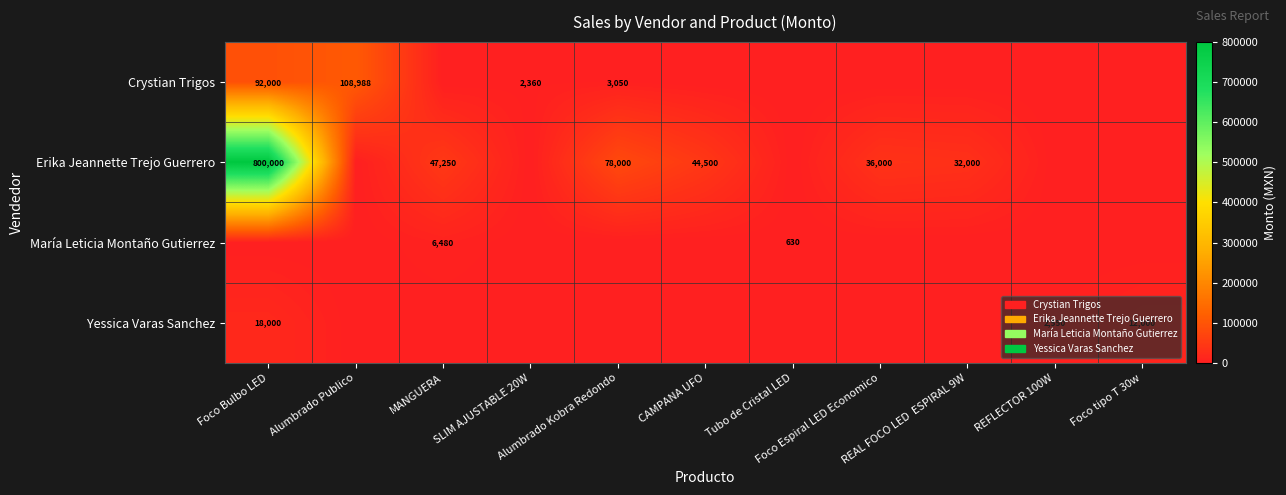

How many data points in Erika Jeannette Trejo Guerrero are less than 32000?

5